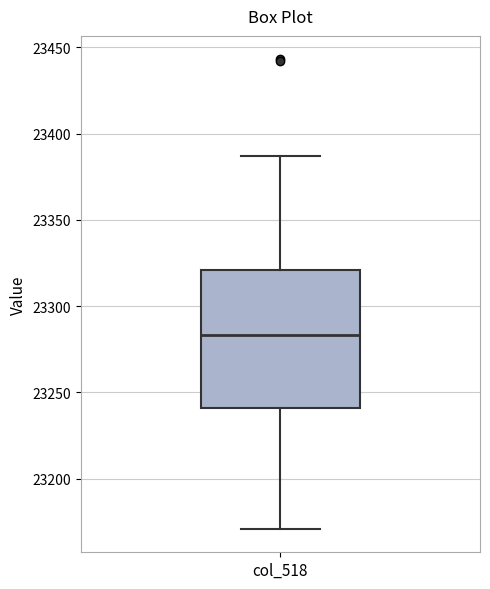

Where is the lower edge of the box for col_518 on the y-axis? The values are not printed on the chart, so give them approximately, as read against the axis.

23240